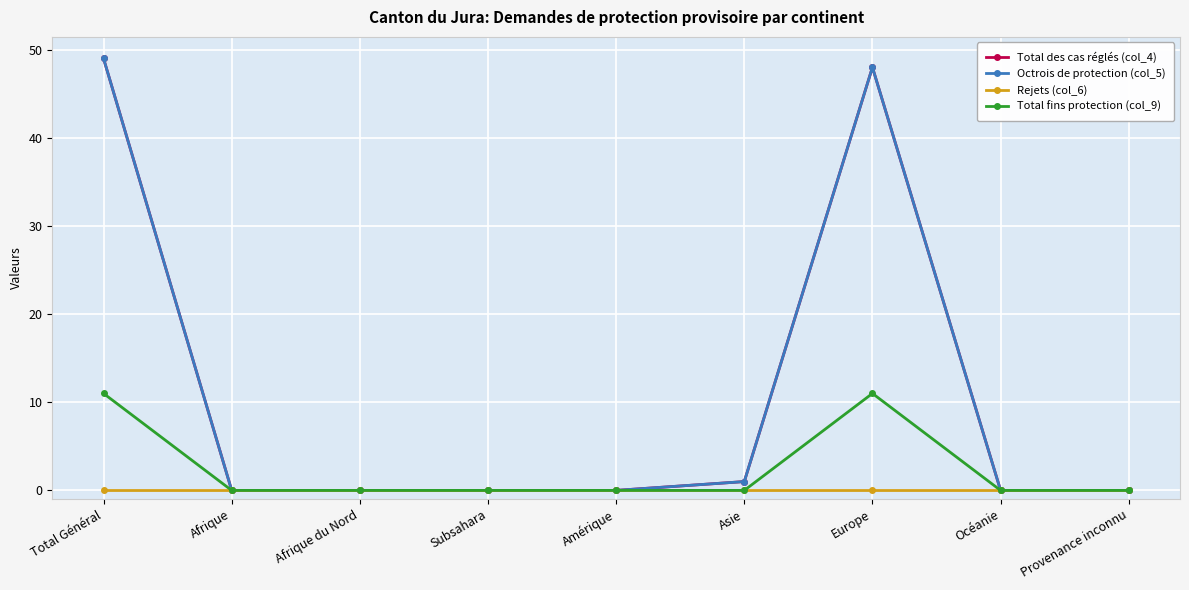

What position from the left is Afrique du Nord?

3